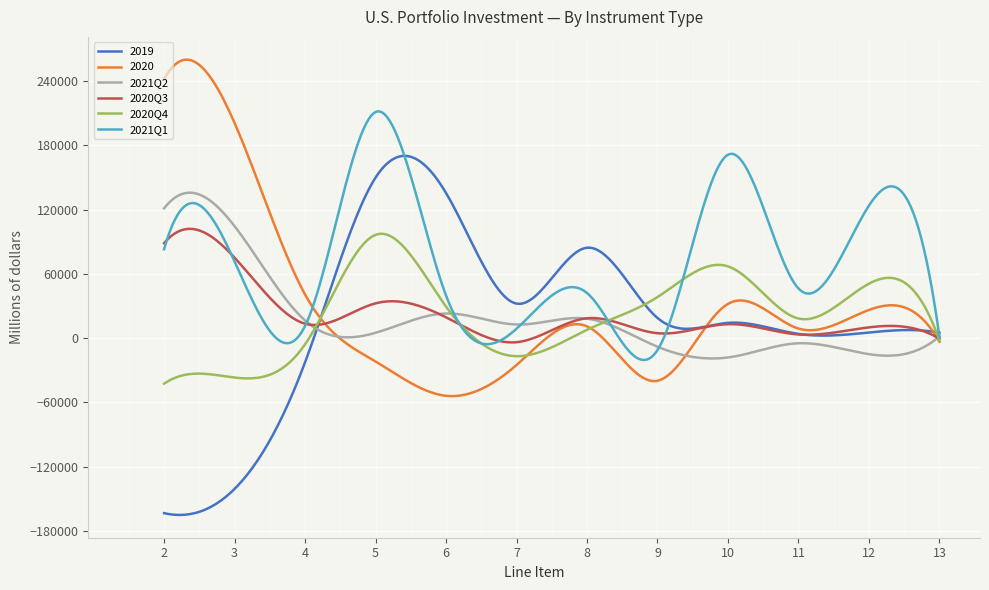

What is the highest value of the 2021Q1 series?

211758.7